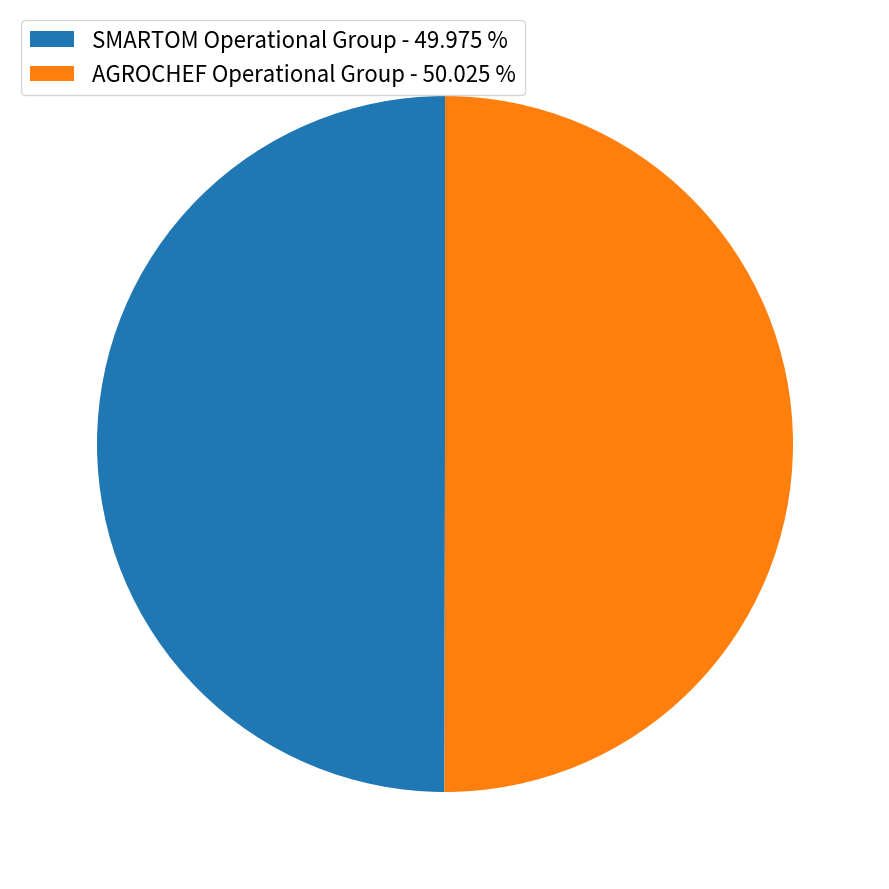

Is the sum of AGROCHEF Operational Group - 50.025 % and SMARTOM Operational Group - 49.975 % greater than half?

Yes